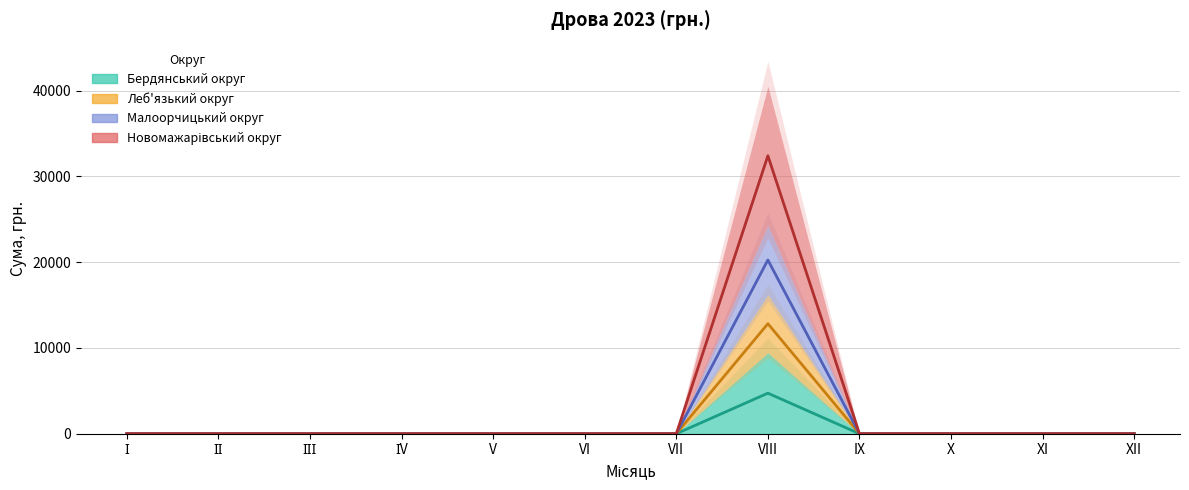

Between ІV and XII, which is larger?

ІV